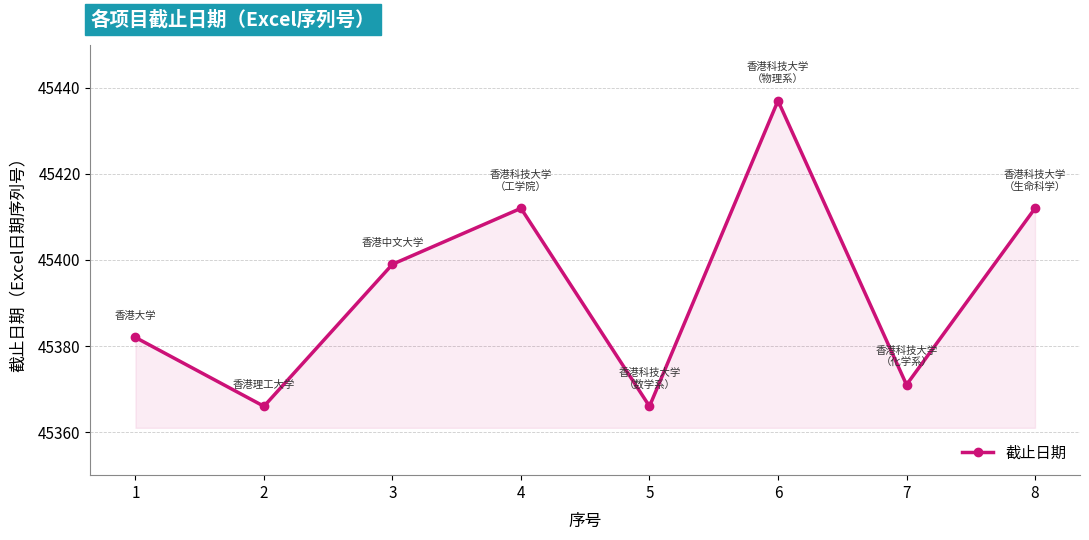

What is the sum of the values at 5 and 2?

90732